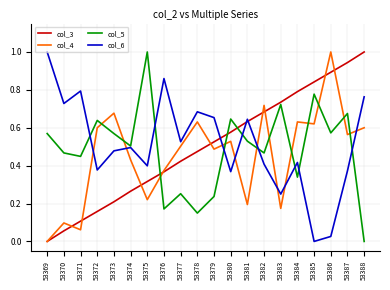

Rank the categories by col_3 value from lowest to highest.

53369, 53370, 53371, 53372, 53373, 53374, 53375, 53376, 53377, 53378, 53379, 53380, 53381, 53382, 53383, 53384, 53385, 53386, 53387, 53388